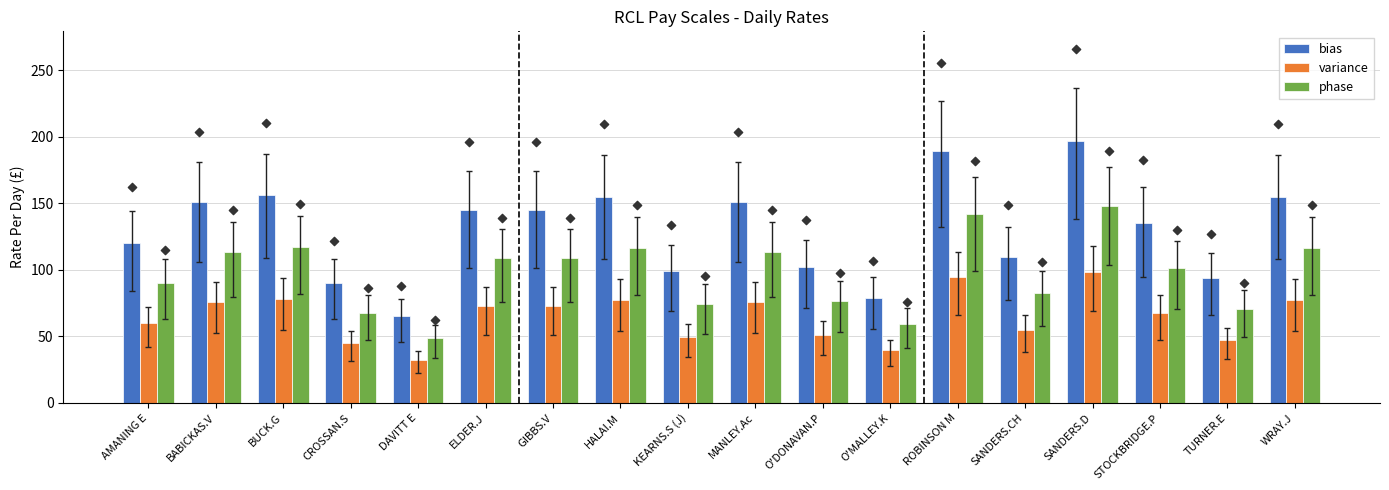

Which series reaches the maximum Y coordinate?

bias